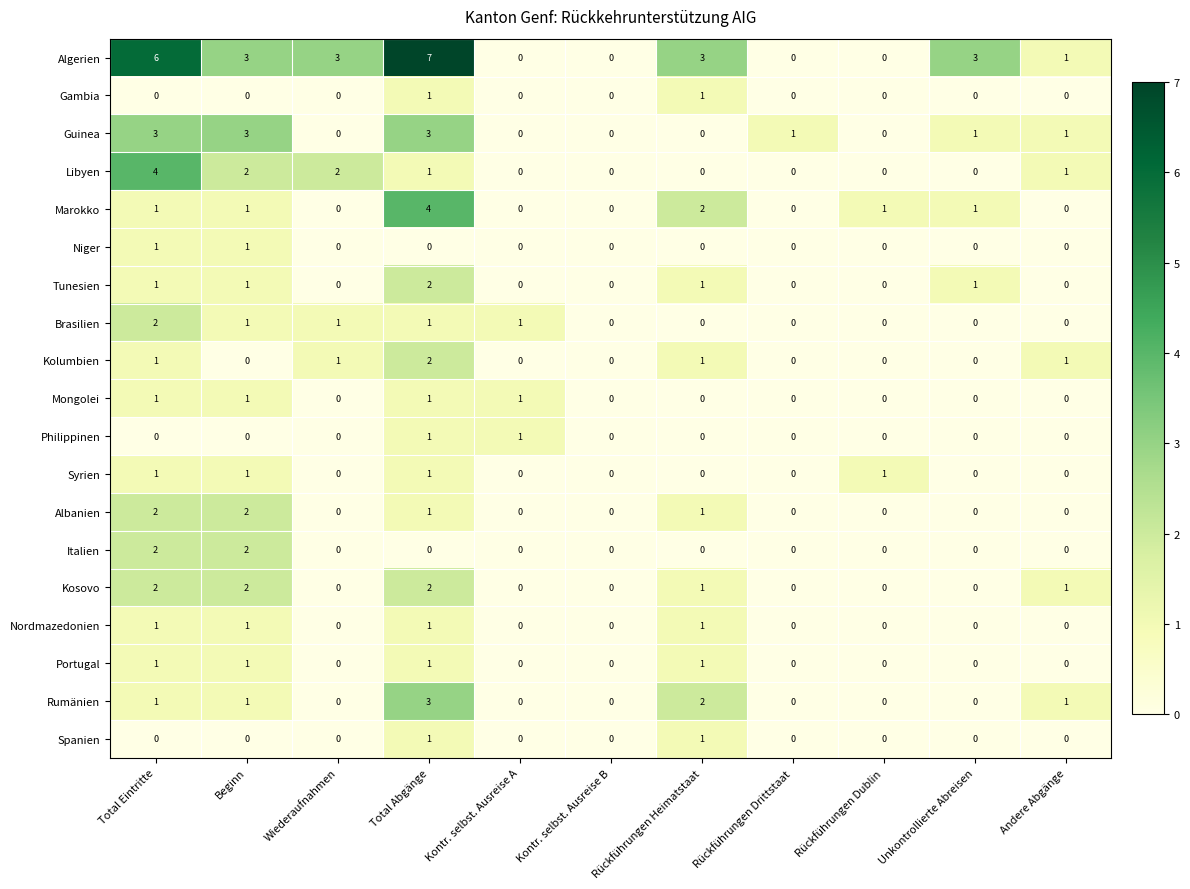

The Albanien series shows 0 at Rückführungen Heimatstaat. True or false?

False